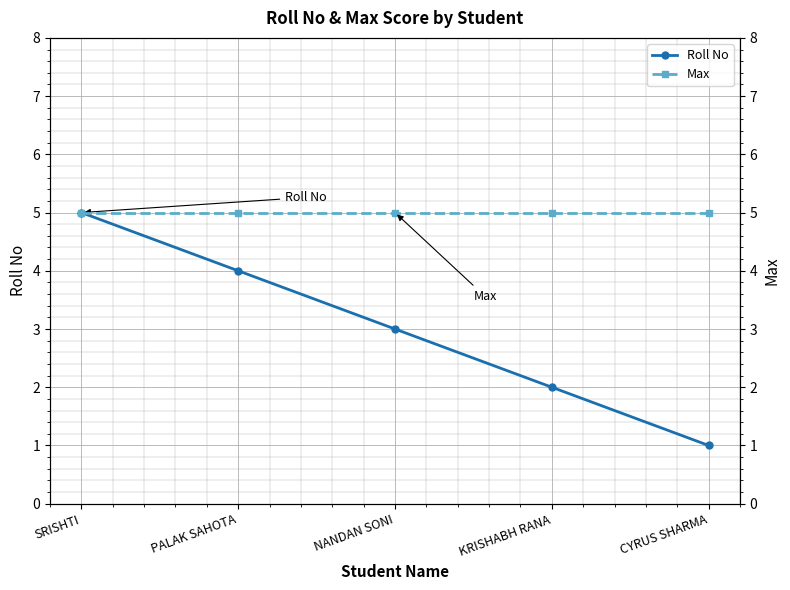

Reading left to right, transcribe all the data shown in this chart.

Roll No: SRISHTI=5	PALAK SAHOTA=4	NANDAN SONI=3	KRISHABH RANA=2	CYRUS SHARMA=1
Max: SRISHTI=5	PALAK SAHOTA=5	NANDAN SONI=5	KRISHABH RANA=5	CYRUS SHARMA=5